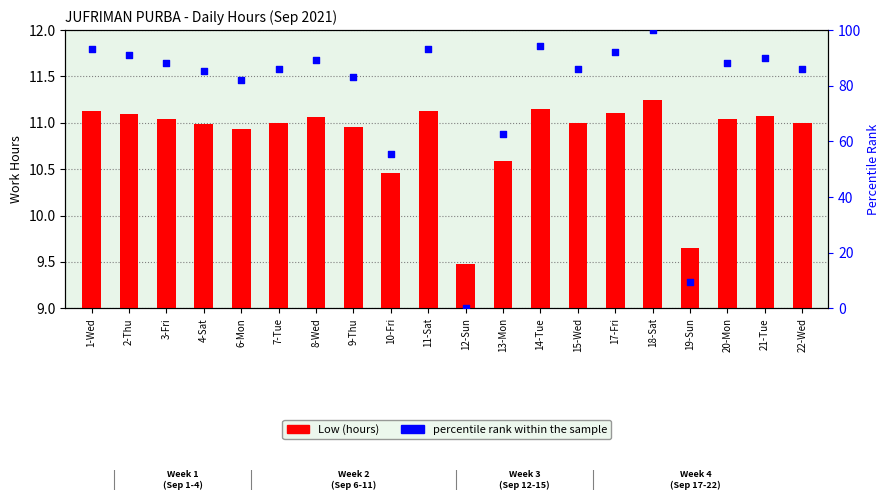

At which category is the sum across all series the highest?

18-Sat